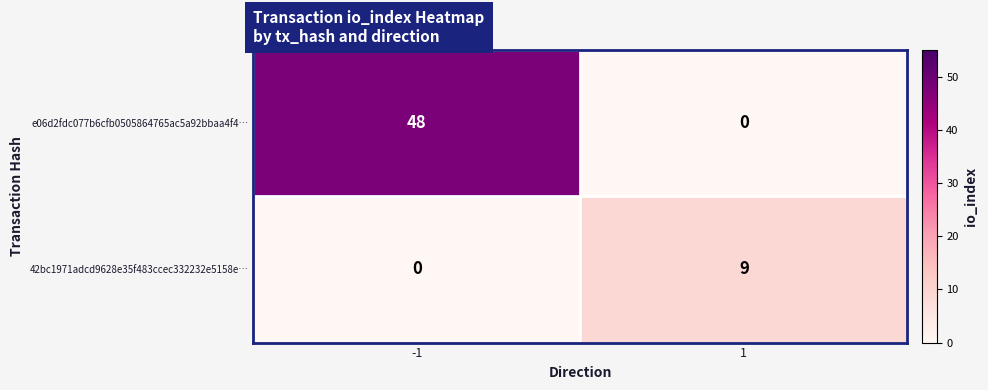

Reading left to right, extract all data points from this chart.

e06d2fdc077b6cfb0505864765ac5a92bbaa4f4…: 48	0
42bc1971adcd9628e35f483ccec332232e5158e…: 0	9